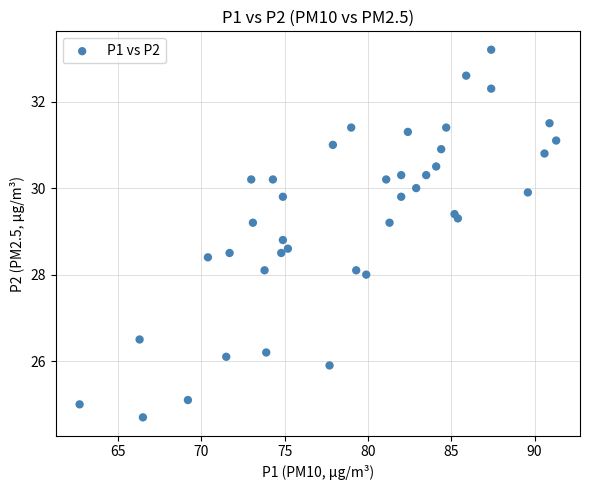

What is the range of X values (max minus min)?

28.6